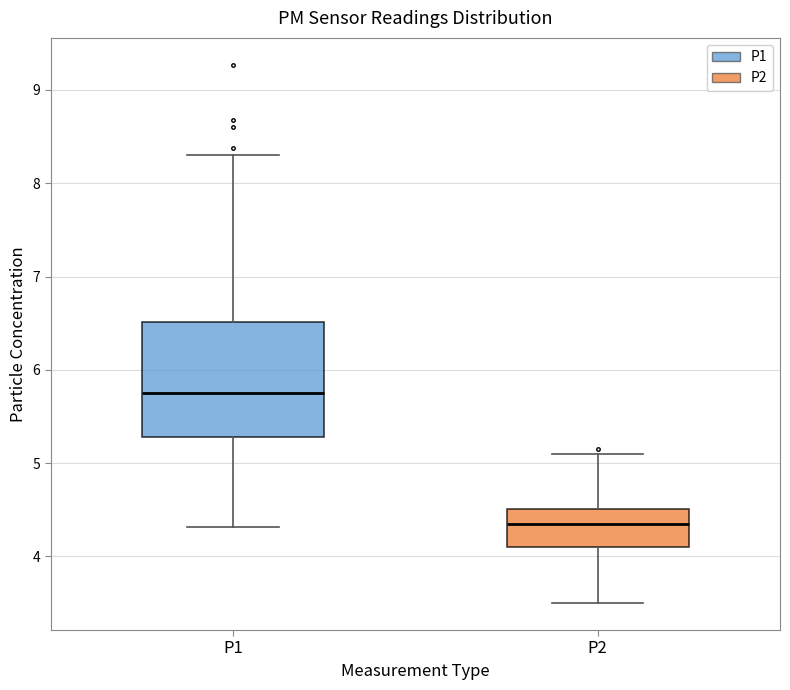

Where is the upper edge of the box for P1 on the y-axis? The values are not printed on the chart, so give them approximately, as read against the axis.

6.5